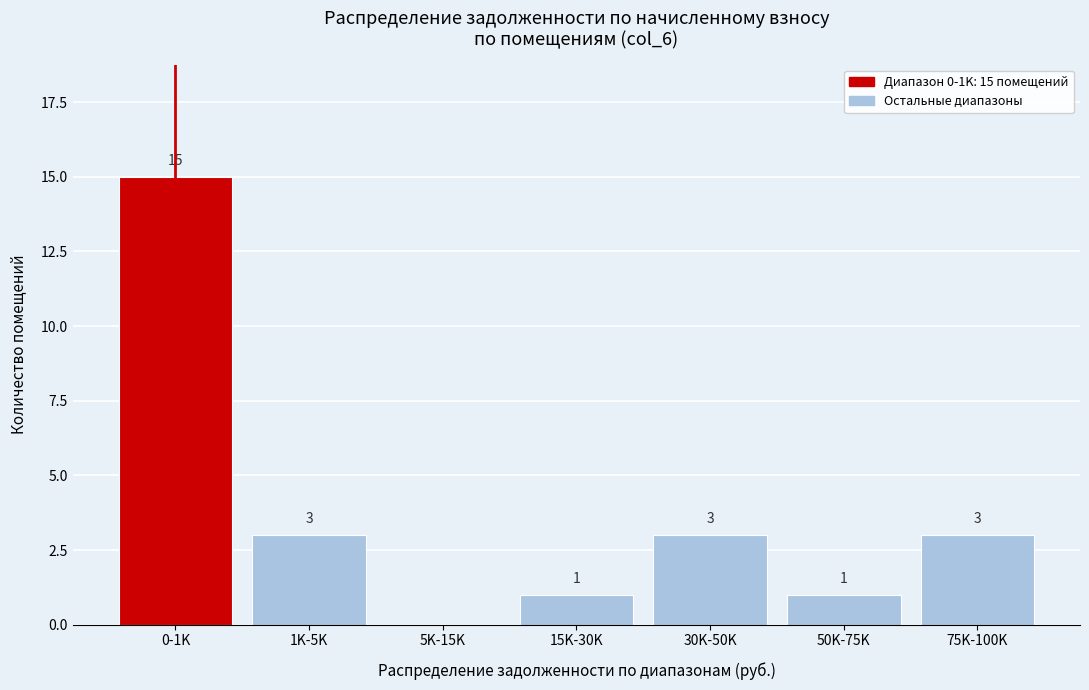

Reading right to left, list all the values displayed in this chart.

75K-100K=3	50K-75K=1	30K-50K=3	15K-30K=1	5K-15K=0	1K-5K=3	0-1K=15